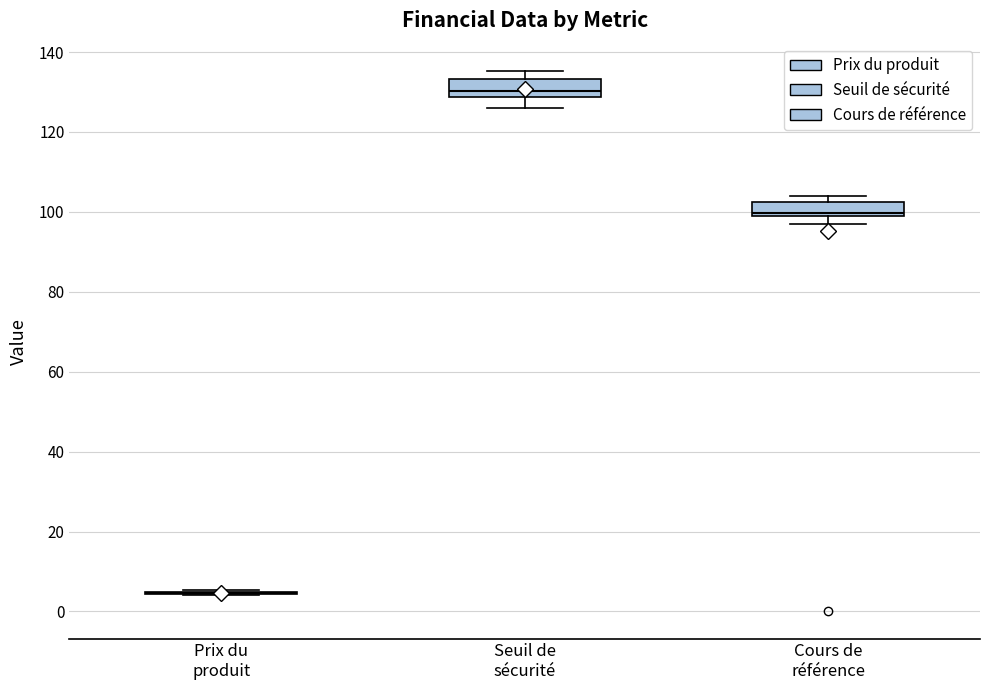

Reading left to right, read every box against the y-axis: the position of its median line, the range the box covers, and the ends of its whiskers. The values are not printed on the chart, so give them approximately, as read against the axis.

Prix du produit: box collapsed to a line at 4, whiskers 4 to 6
Seuil de sécurité: median 130, box 128 to 134, whiskers 126 to 136
Cours de référence: median 100, box 98 to 102, whiskers 98 (below the box's lower edge) to 104